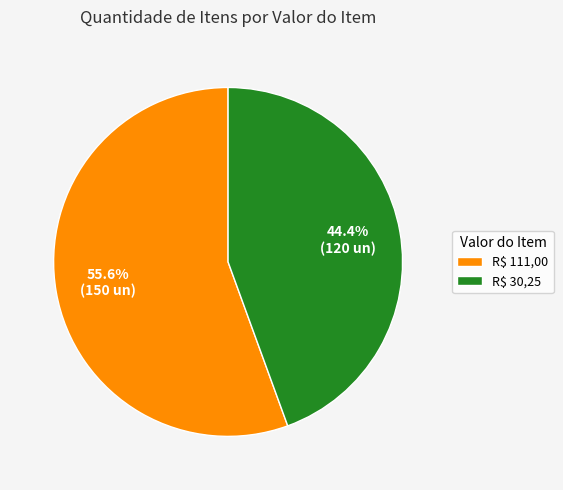

How many slices are in this pie chart?

2